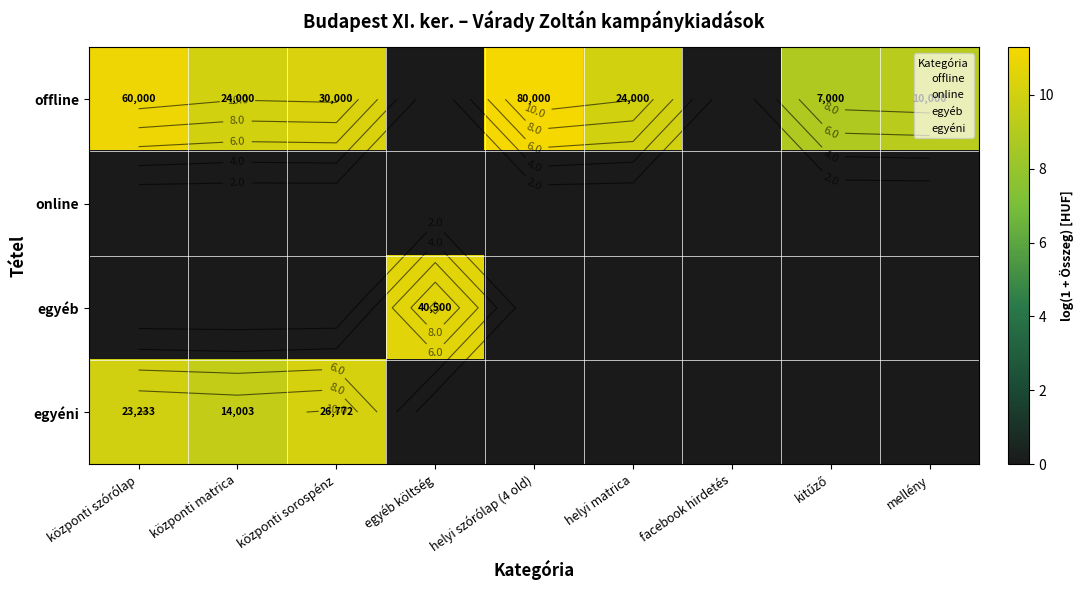

True or false: egyéb has a value of 0.0 at kitűző.

True